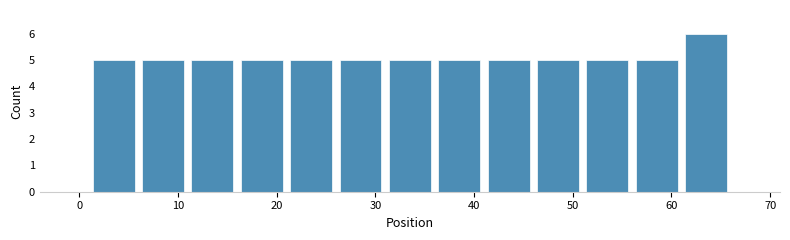

How tall is the bar that spans 51 to 56 on the x-axis? The values are not printed on the chart, so give them approximately, as read against the axis.

5